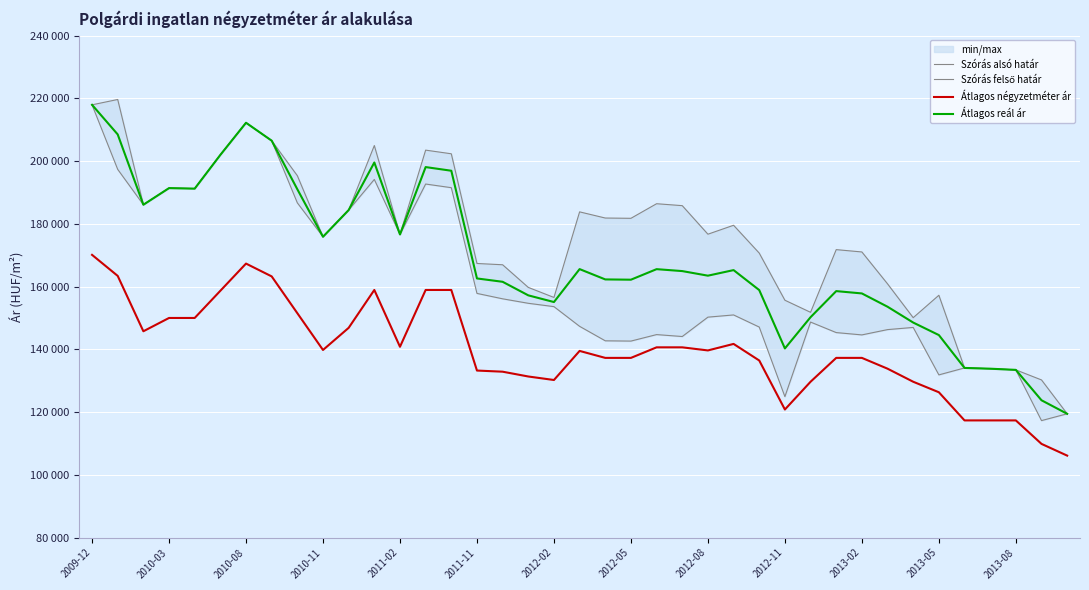

The value of Átlagos négyzetméter ár at 2012-11 is 120821. True or false?

True